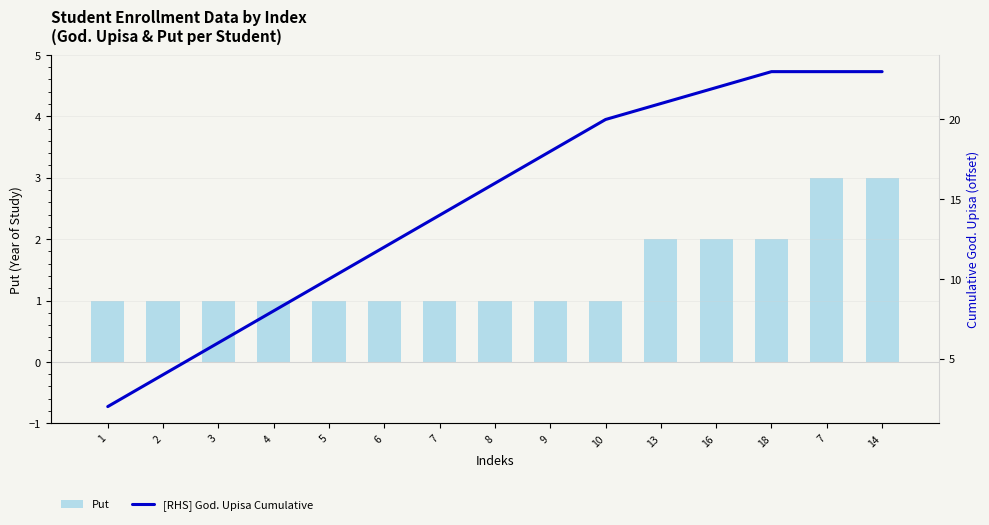

What is the smallest value displayed?

1